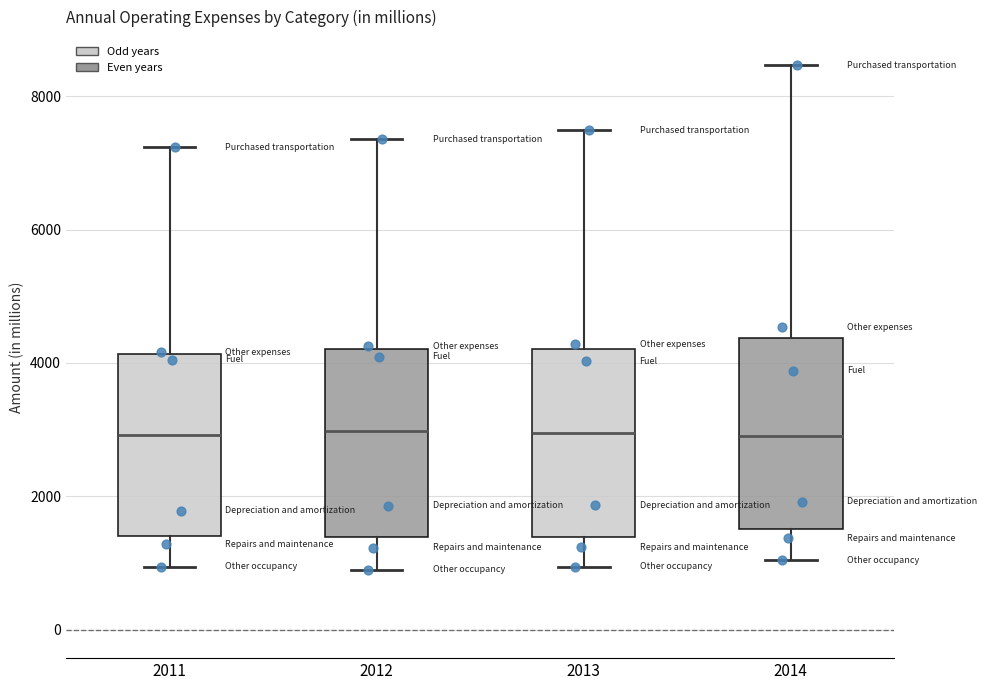

Where does the lower whisker of the box at x = 2013 end on the y-axis? The values are not printed on the chart, so give them approximately, as read against the axis.

1000